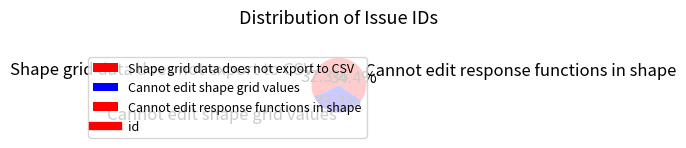

To the nearest percent, what is the combined percentage of Cannot edit shape grid values and Shape grid data does not export to CSV?

66%